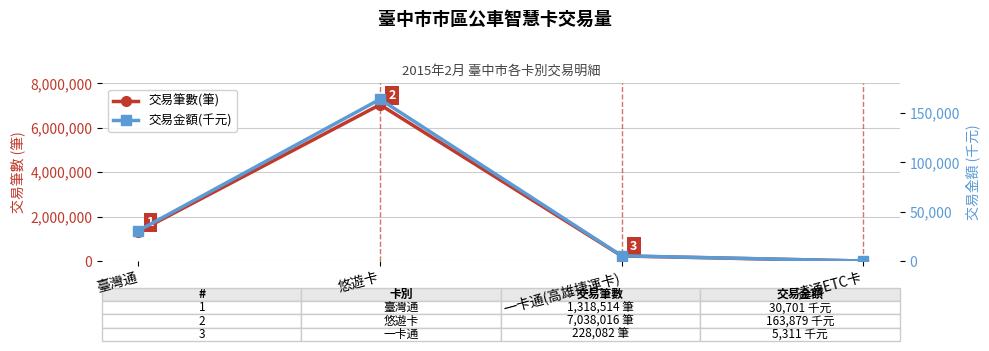

True or false: 交易筆數(筆) has more than 0 points higher than both neighbors.

True